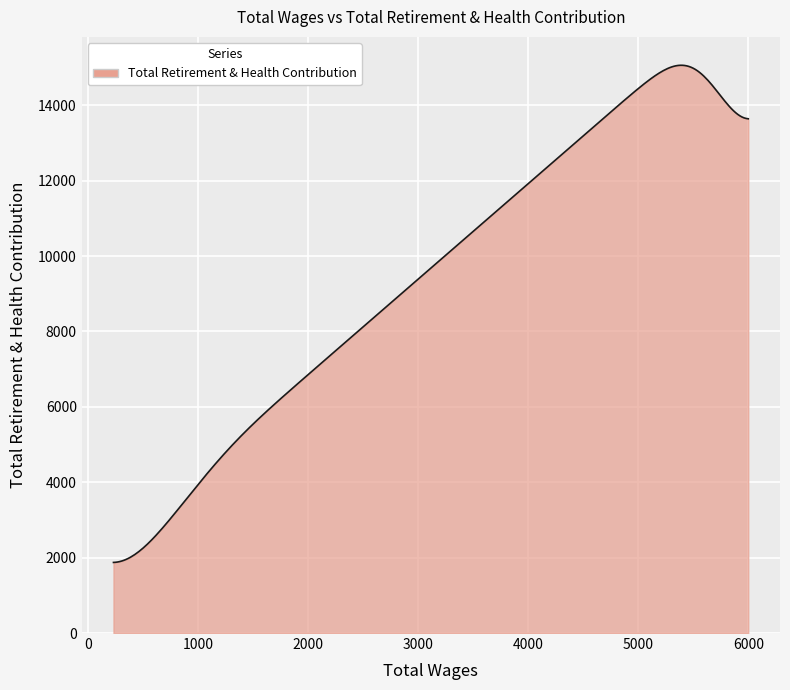

What is the minimum value shown in the chart?

1872.9